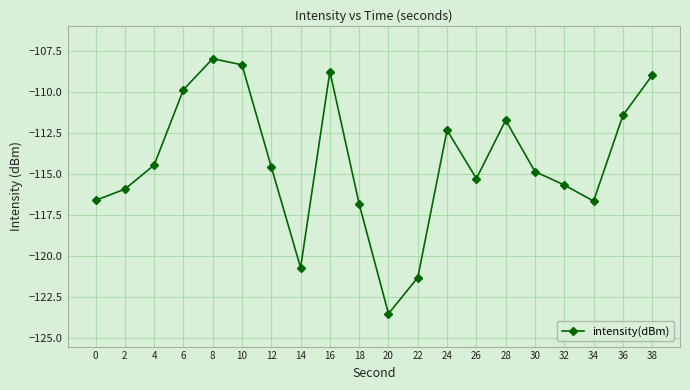

What is the sum of the values at 26 and 28?

-227.0